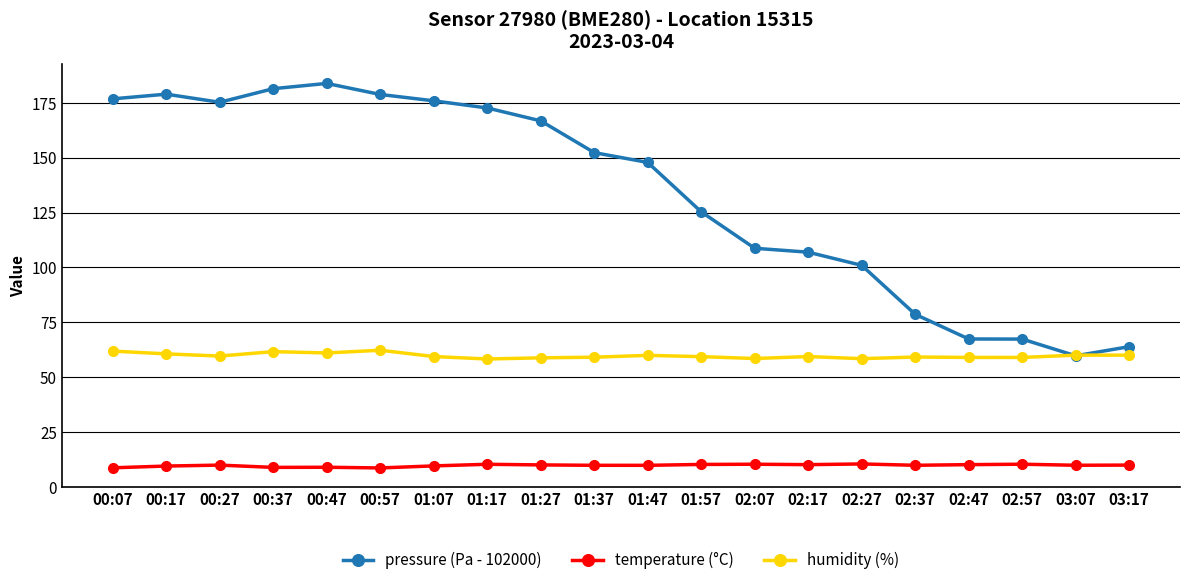

What is the difference between the second highest and minimum values in the humidity (%) series?

3.6